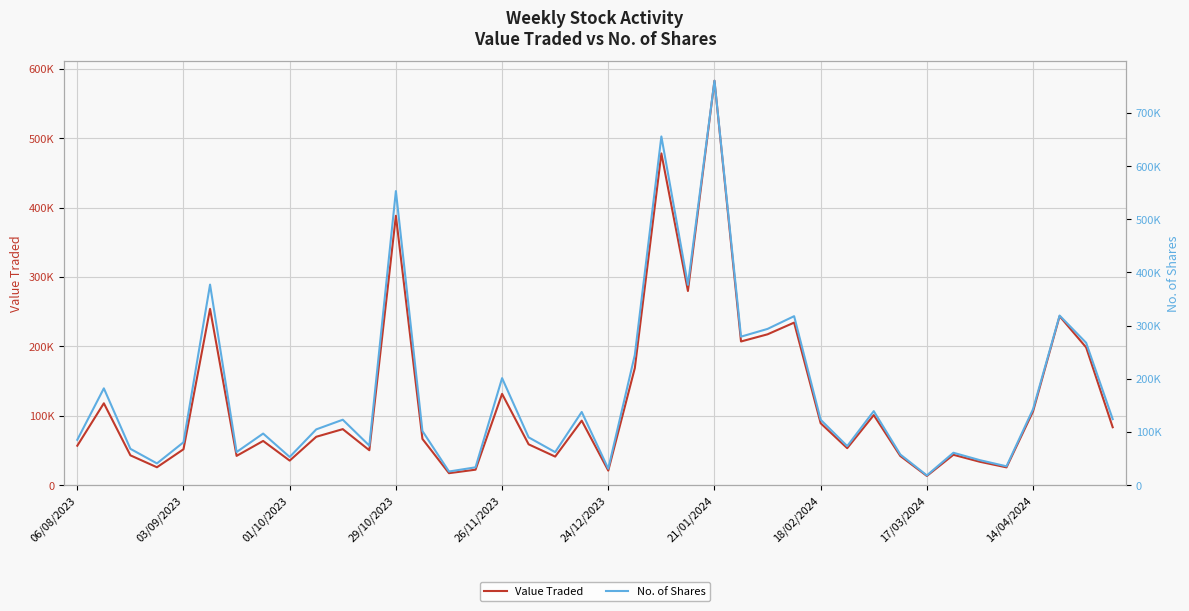

What is the average value of the No. of Shares series?

173040